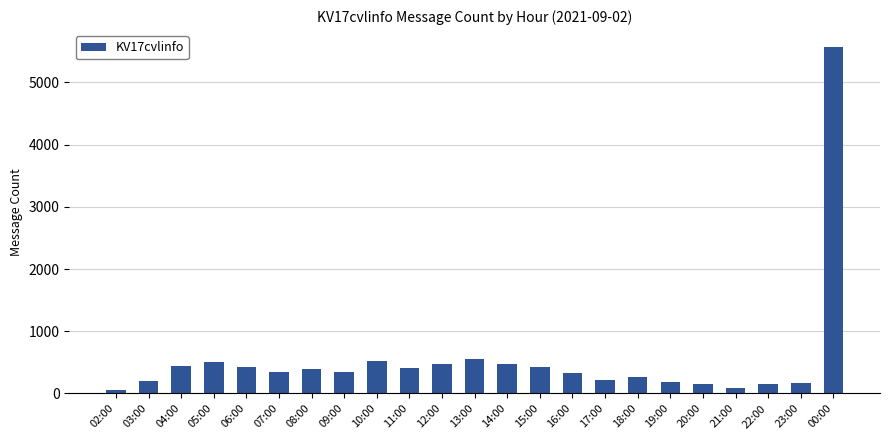

Does the chart contain stacked bars?

No